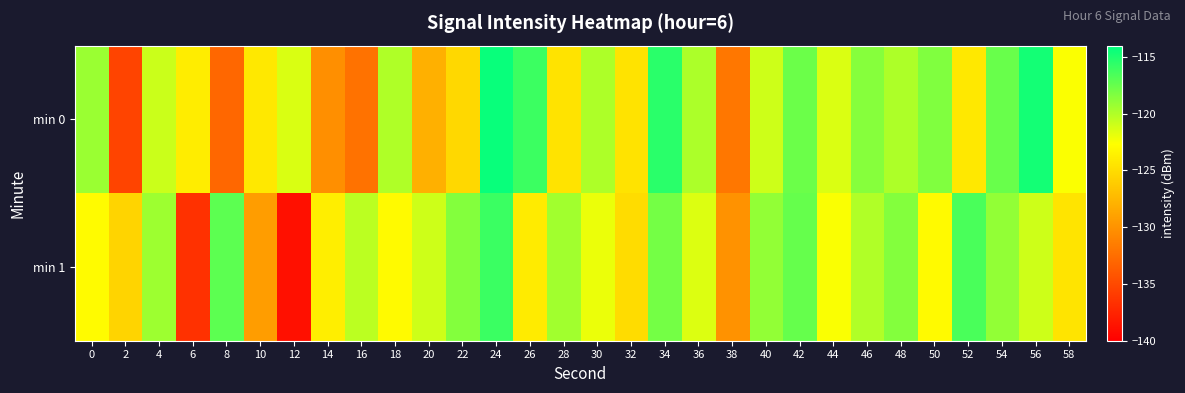

Which label corresponds to the smallest value in the chart?

12